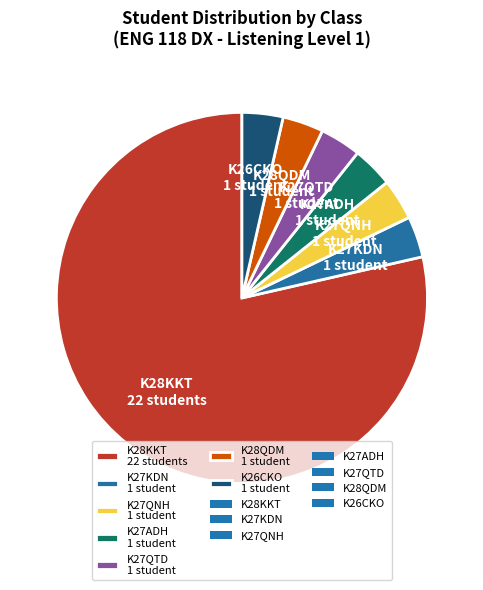

The K26CKO 1 student slice represents 15% of the pie. True or false?

False